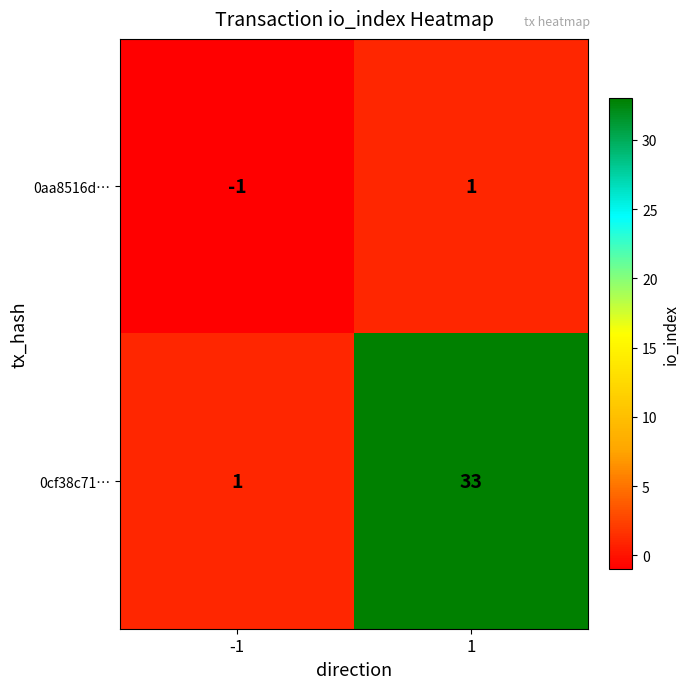

What is the approximate value of 0cf38c71… at 1?

33